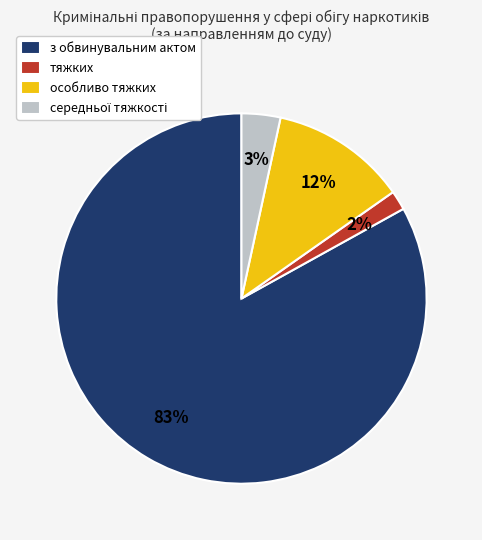

Between з обвинувальним актом and особливо тяжких, which is larger?

з обвинувальним актом